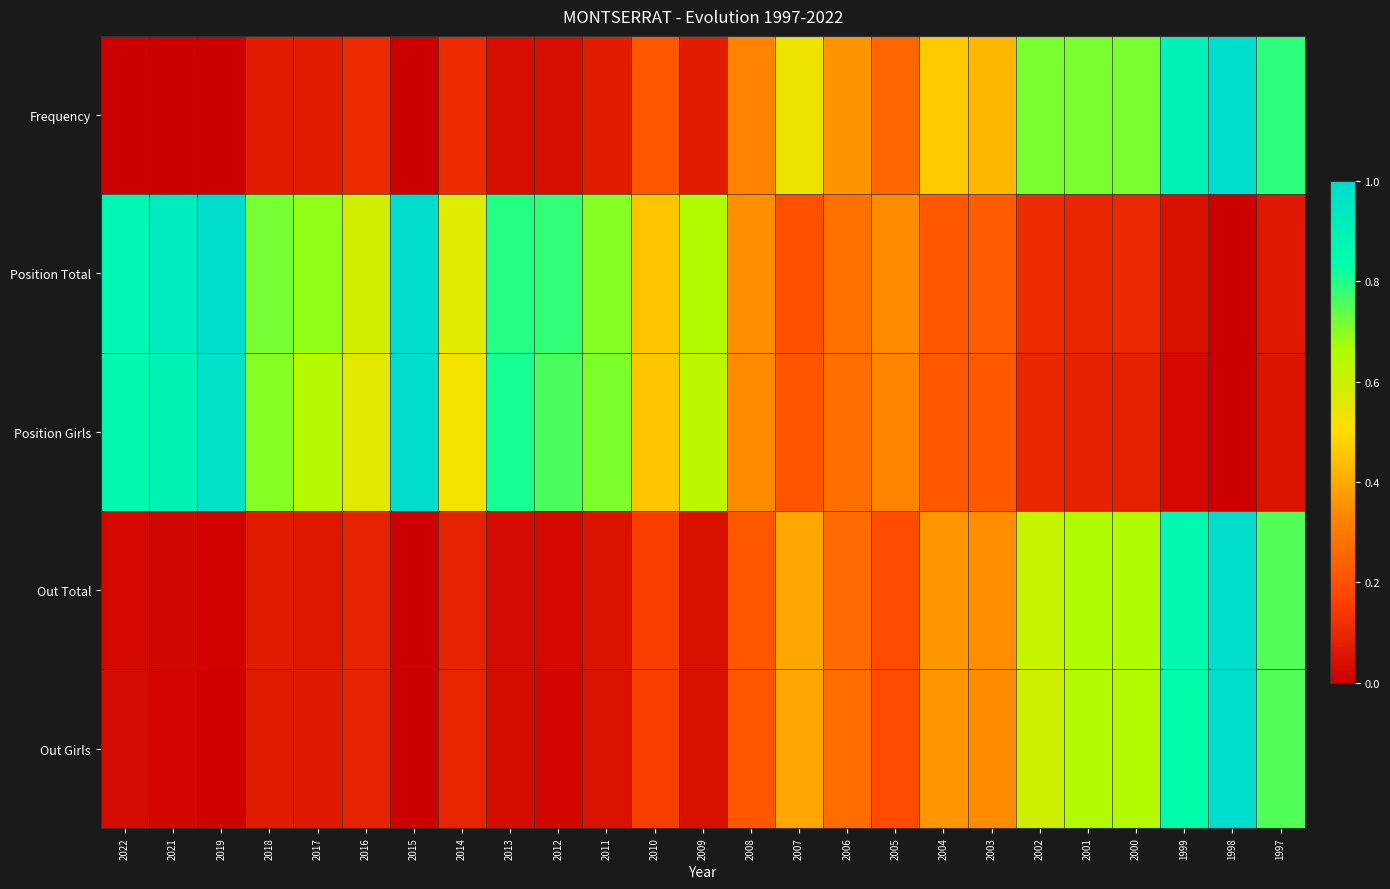

At how many categories does at least one series exceed 0?

25